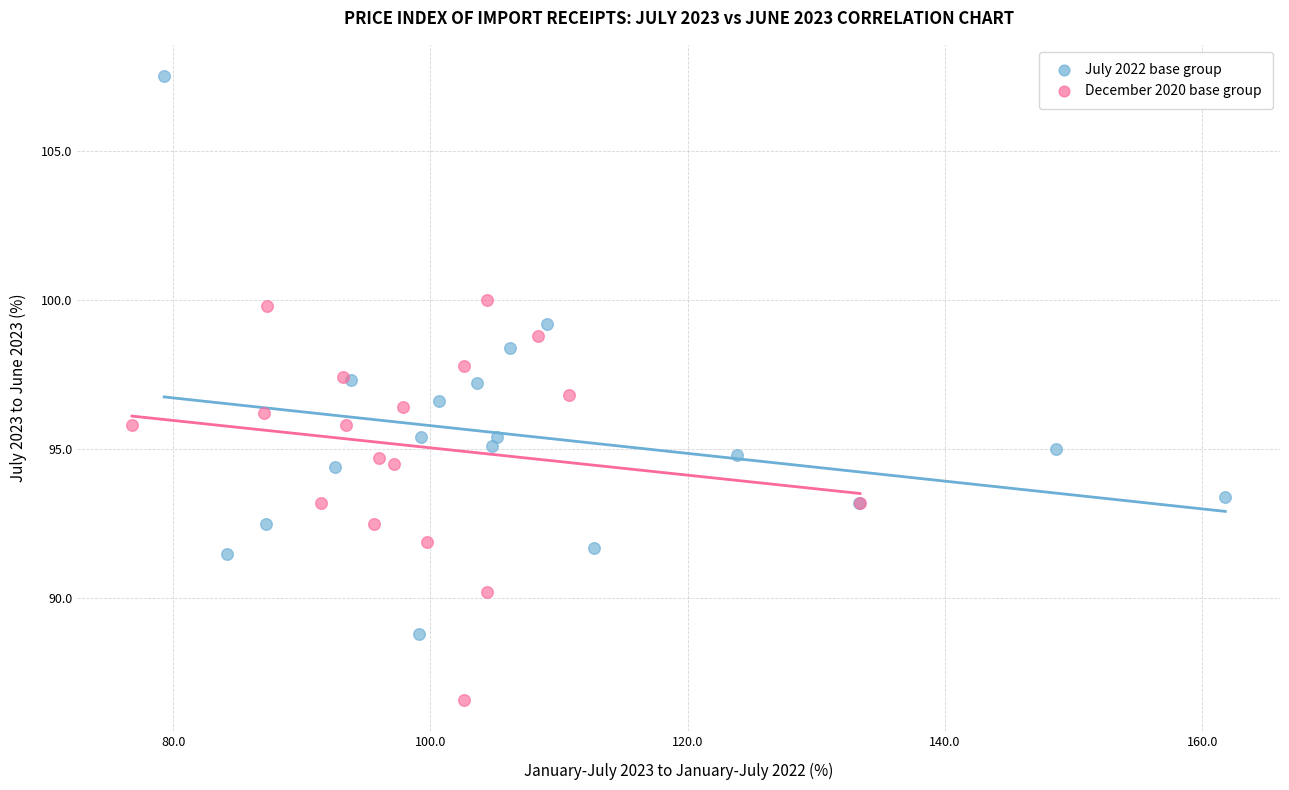

Which series reaches the minimum Y coordinate?

December 2020 base group